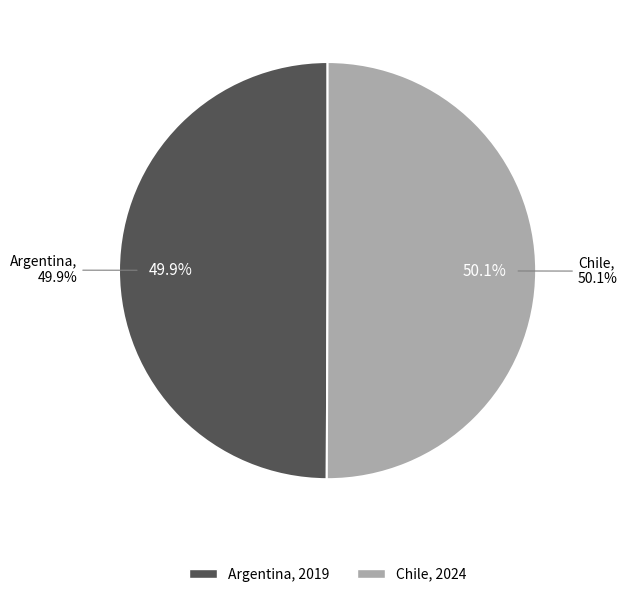

How many segments does this pie chart have?

2